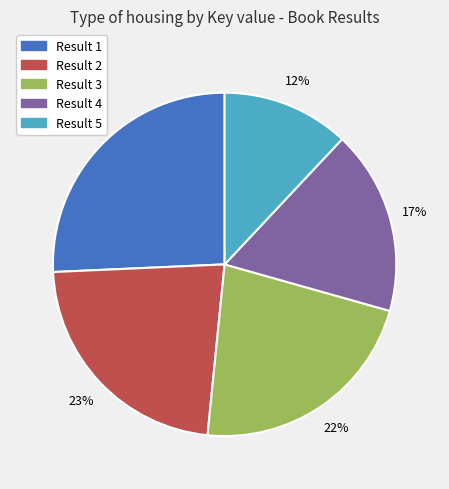

To the nearest percent, what is the average slice percentage?

20%